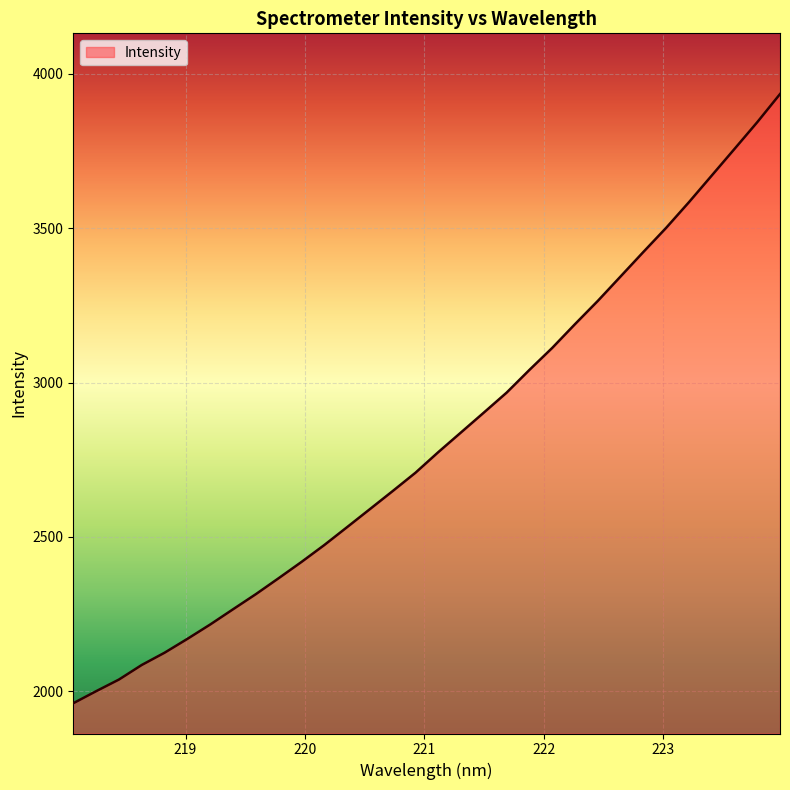

What is the difference between the maximum and minimum values?

1973.9